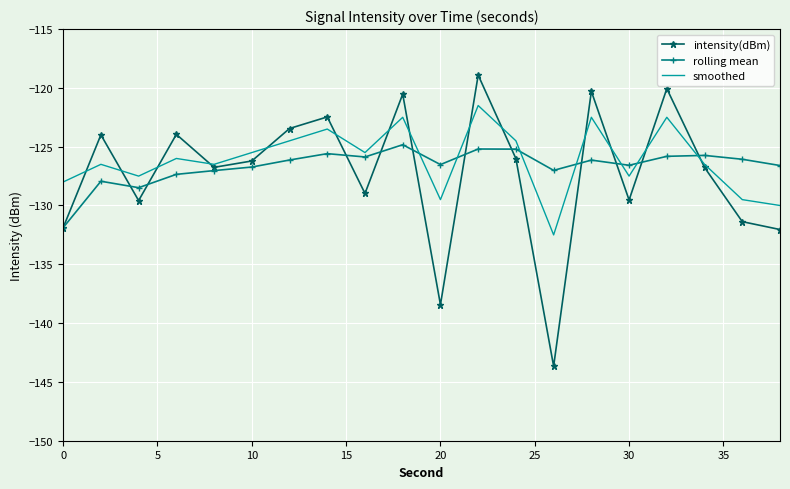

What is the average value of the intensity(dBm) series?

-127.2